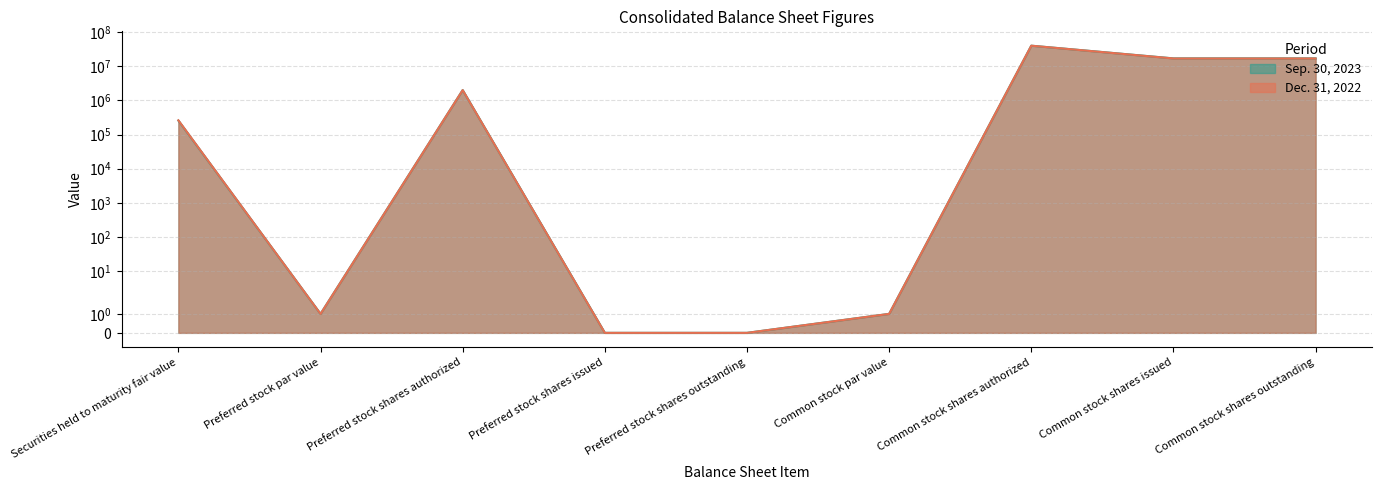

Does the chart display data point markers on the line(s)?

No